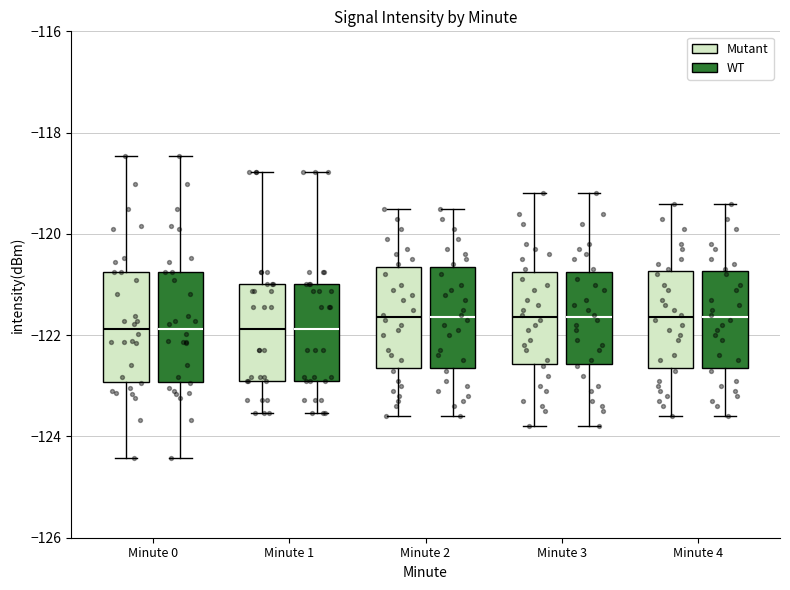

Reading left to right, read every box against the y-axis: the position of its median line, the range the box covers, and the ends of its whiskers. The values are not printed on the chart, so give them approximately, as read against the axis.

Minute 0 (Mutant): median -121.8, box -123.0 to -120.8, whiskers -124.4 to -118.4
Minute 0 (WT): median -121.8, box -123.0 to -120.8, whiskers -124.4 to -118.4
Minute 1 (Mutant): median -121.8, box -122.8 to -121.0, whiskers -123.6 to -118.8
Minute 1 (WT): median -121.8, box -122.8 to -121.0, whiskers -123.6 to -118.8
Minute 2 (Mutant): median -121.6, box -122.6 to -120.6, whiskers -123.6 to -119.4
Minute 2 (WT): median -121.6, box -122.6 to -120.6, whiskers -123.6 to -119.4
Minute 3 (Mutant): median -121.6, box -122.6 to -120.8, whiskers -123.8 to -119.2
Minute 3 (WT): median -121.6, box -122.6 to -120.8, whiskers -123.8 to -119.2
Minute 4 (Mutant): median -121.6, box -122.6 to -120.8, whiskers -123.6 to -119.4
Minute 4 (WT): median -121.6, box -122.6 to -120.8, whiskers -123.6 to -119.4